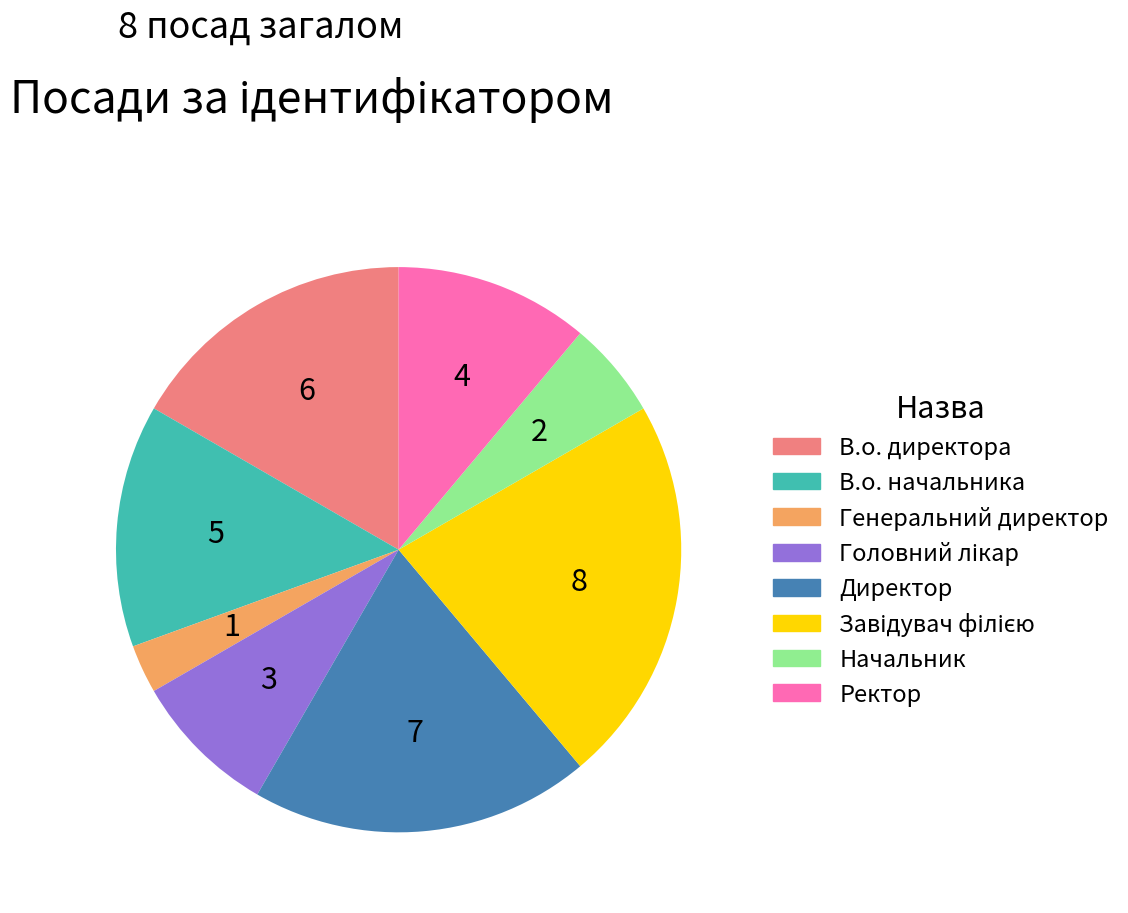

What is the ratio of the value at В.о. директора to the value at Генеральний директор?

6.0